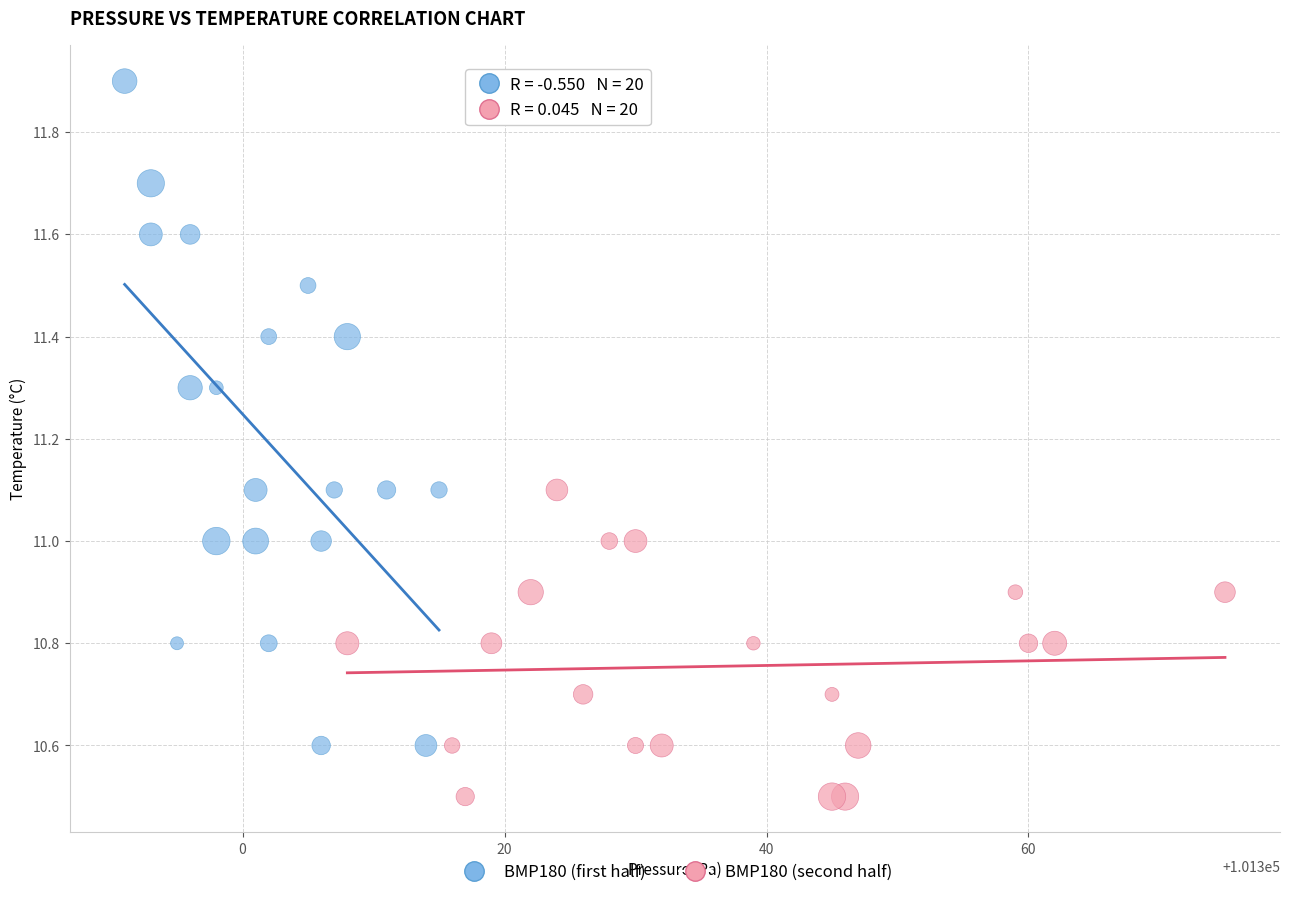

Which series has the widest spread of Y values?

BMP180 (first half)